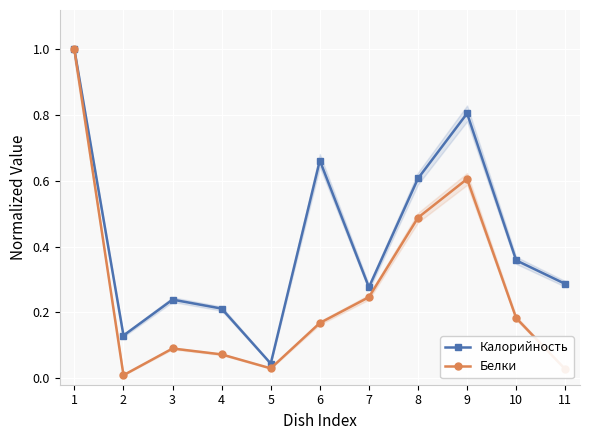

What are all the series names shown in the legend?

Калорийность, Белки